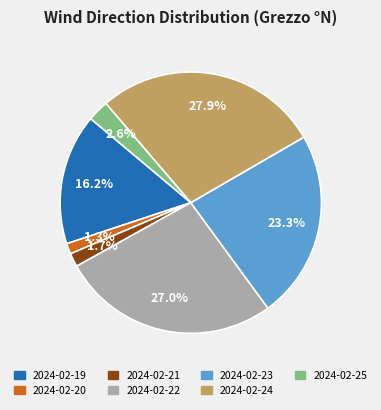

Does 2024-02-19 account for over 50% of the chart?

No